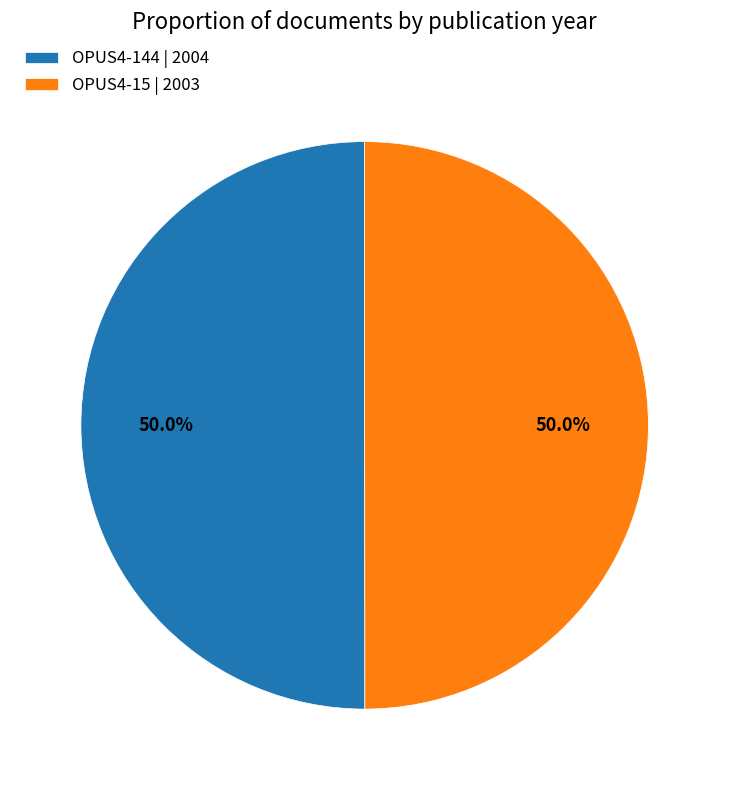

Combined, do OPUS4-15 | 2003 and OPUS4-144 | 2004 account for over 50%?

Yes